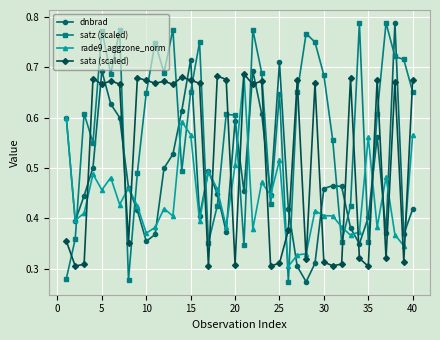

Count the dnbrad values in the range 0 to 1.

40